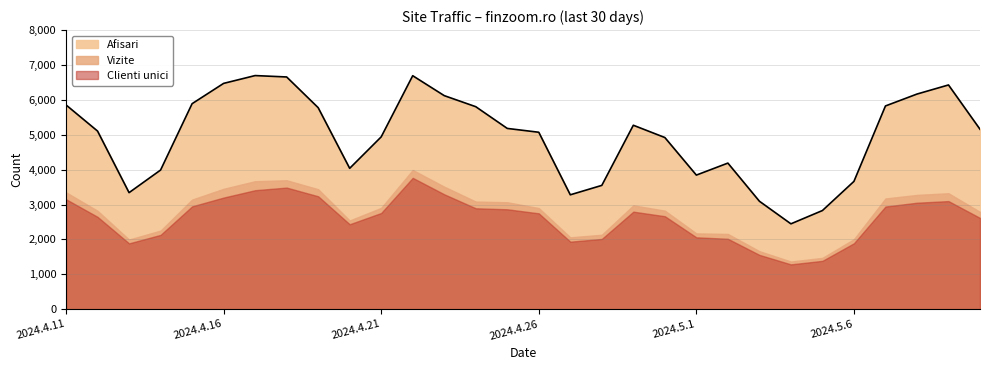

List the labels in order of Afisari value, largest first.

2024.4.17, 2024.4.22, 2024.4.18, 2024.4.16, 2024.5.9, 2024.5.8, 2024.4.23, 2024.4.15, 2024.4.11, 2024.5.7, 2024.4.24, 2024.4.19, 2024.4.29, 2024.4.25, 2024.5.10, 2024.4.12, 2024.4.26, 2024.4.21, 2024.4.30, 2024.5.2, 2024.4.20, 2024.4.14, 2024.5.1, 2024.5.6, 2024.4.28, 2024.4.13, 2024.4.27, 2024.5.3, 2024.5.5, 2024.5.4